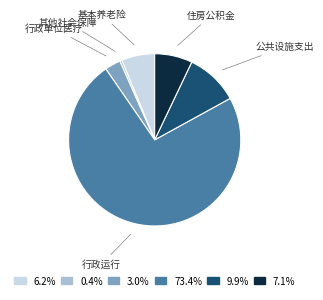

Does any single category account for the majority?

Yes